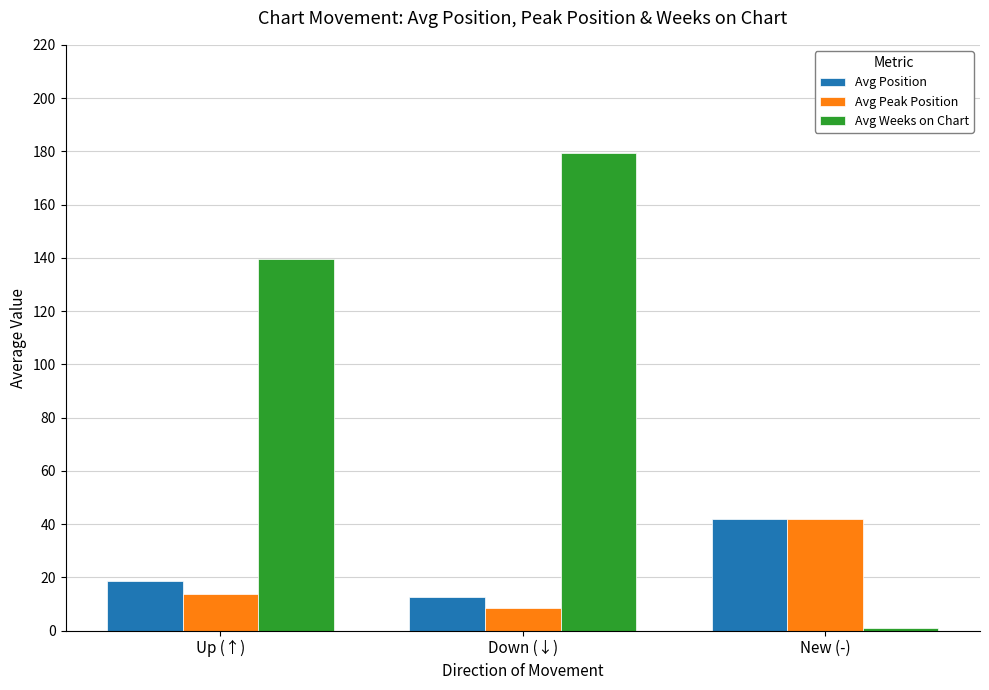

Which category has the lowest value in the Avg Weeks on Chart series?

New (-)